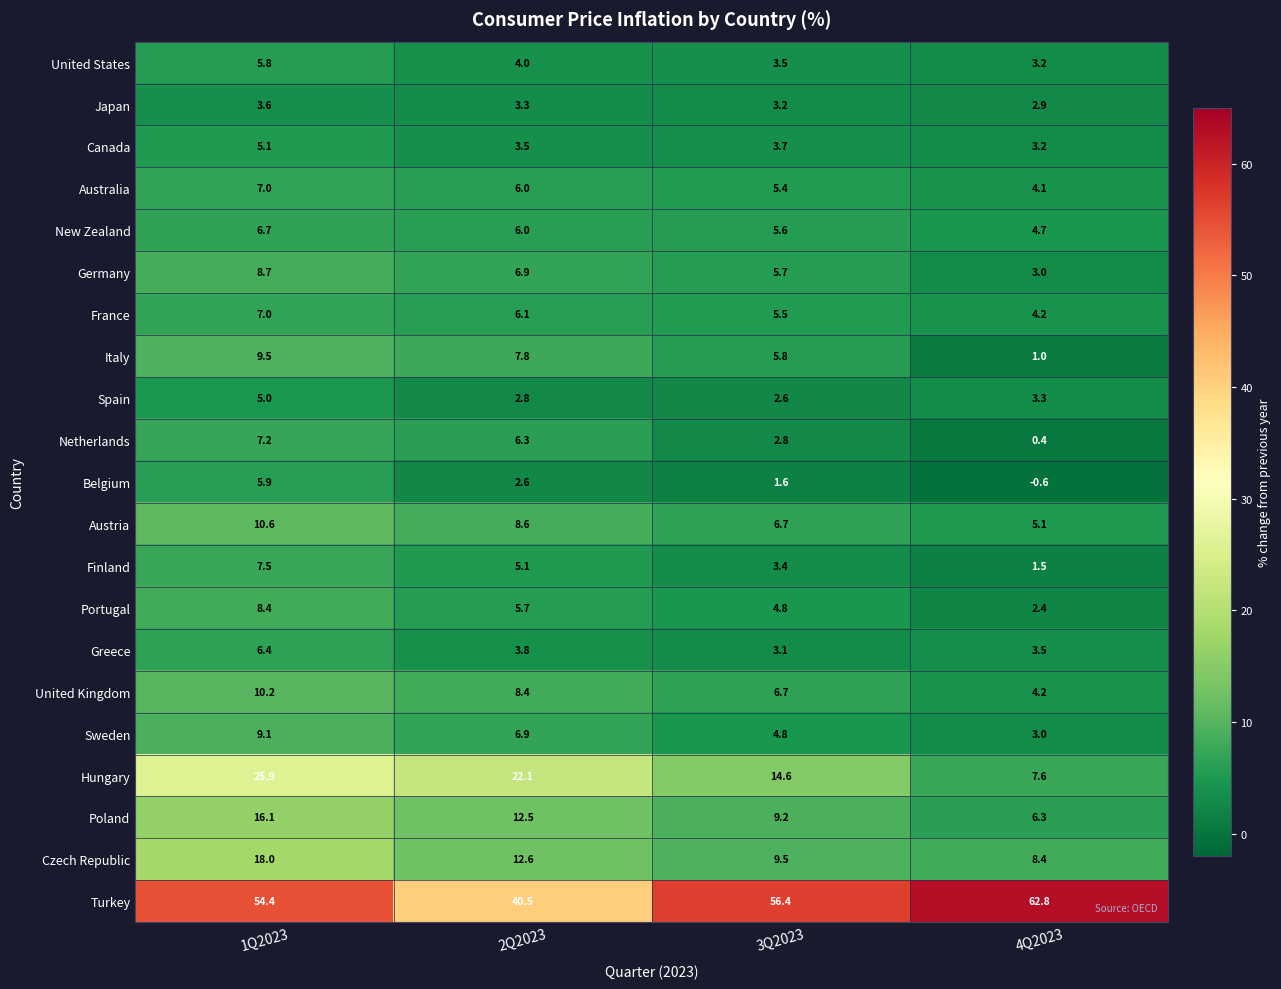

At which category is the sum across all series the highest?

1Q2023